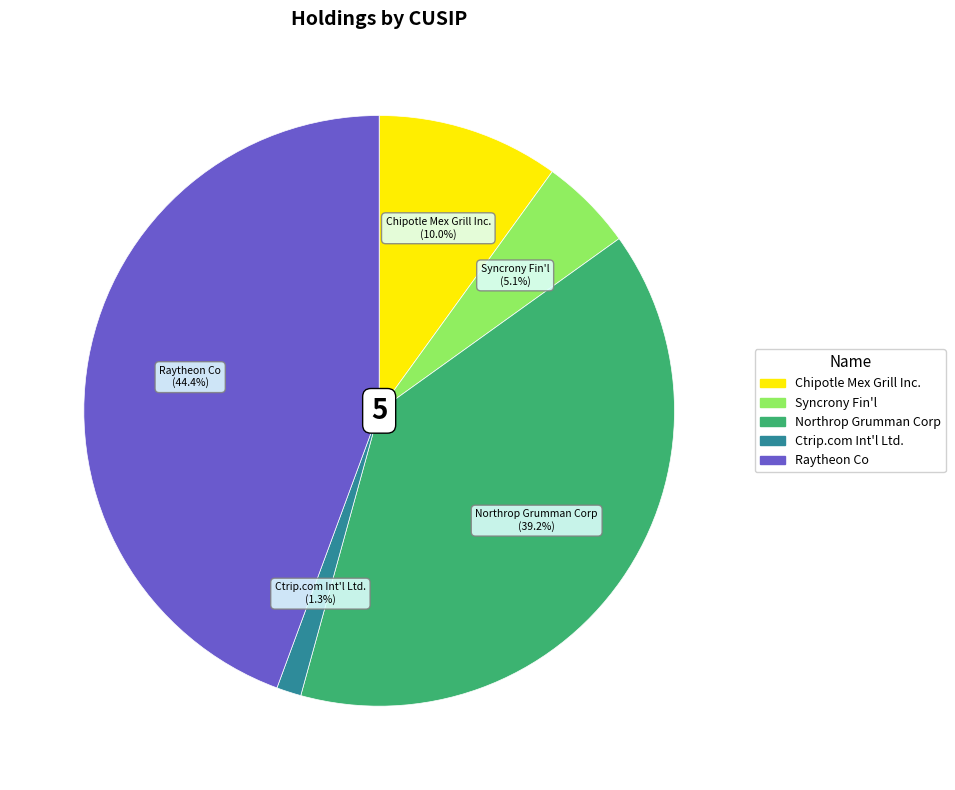

Does Chipotle Mex Grill Inc. represent more than half of the total?

No